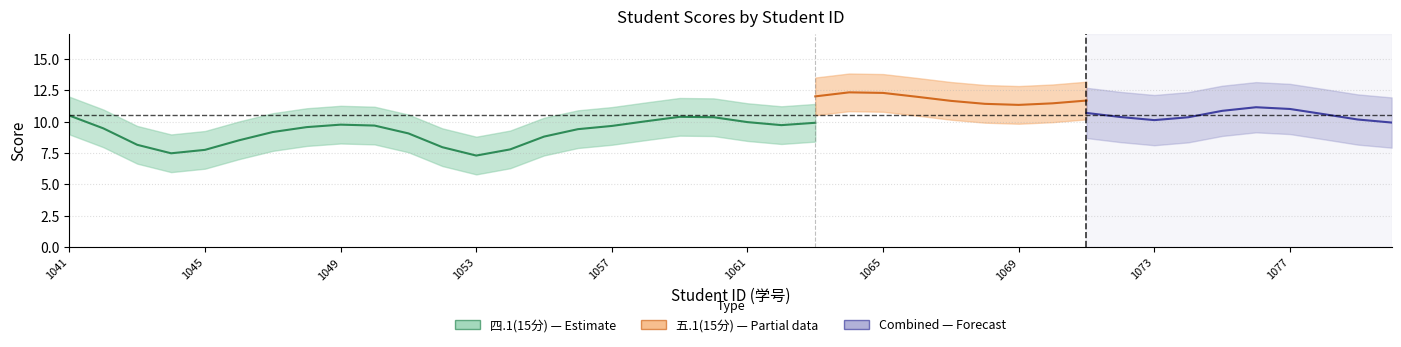

Which series has the largest range (max minus min)?

四.1(15分)